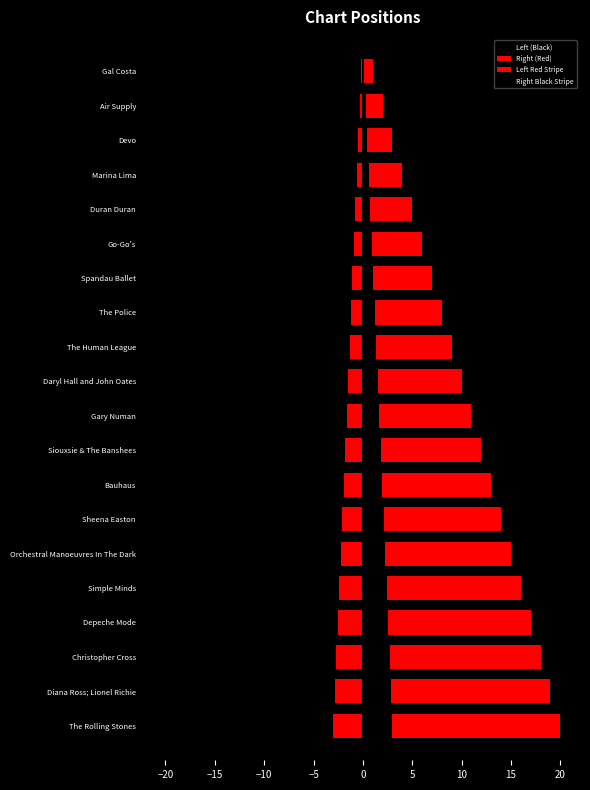

Which series has the largest total across all categories?

Right (Red)